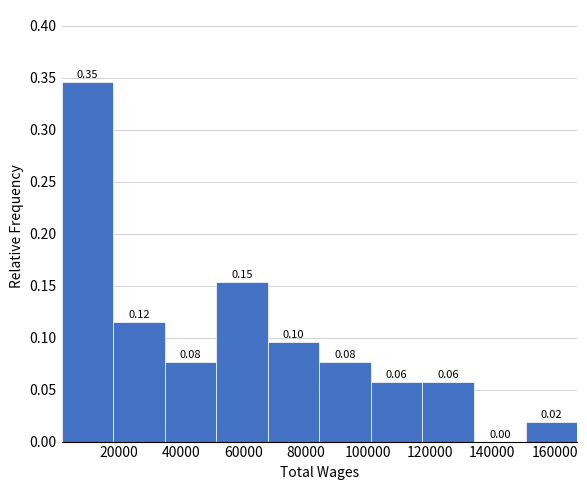

Over which range of the x-axis is the bar tallest?

2000 to 18000